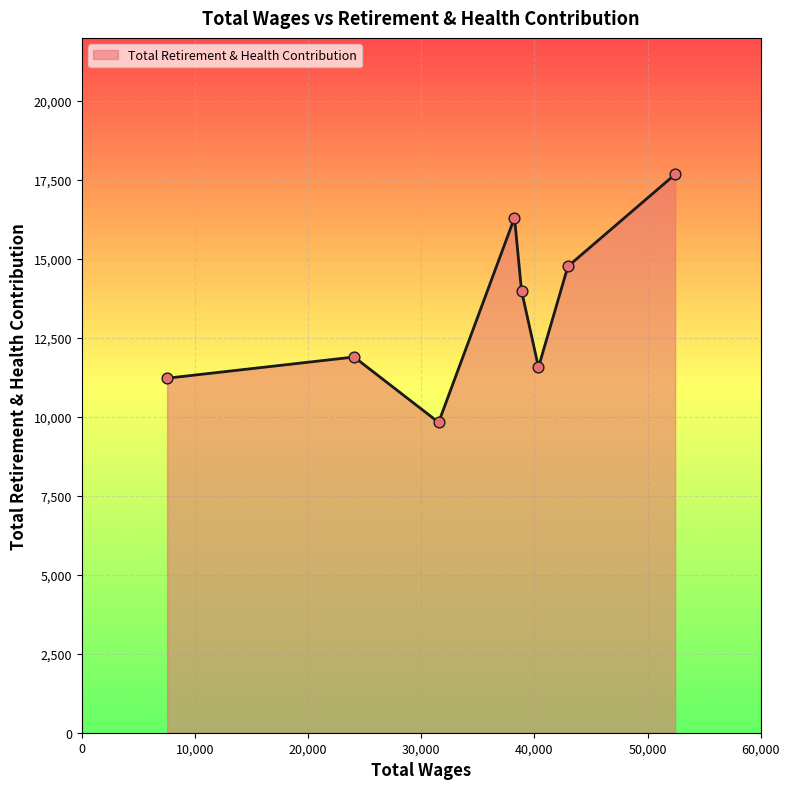

True or false: there are more than 1 points higher than both neighbors.

True